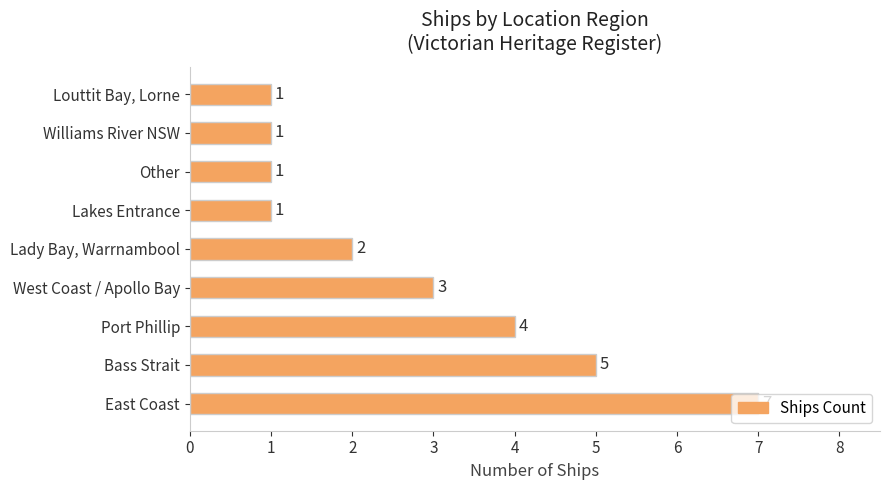

What is the difference between the maximum and second lowest values?

6